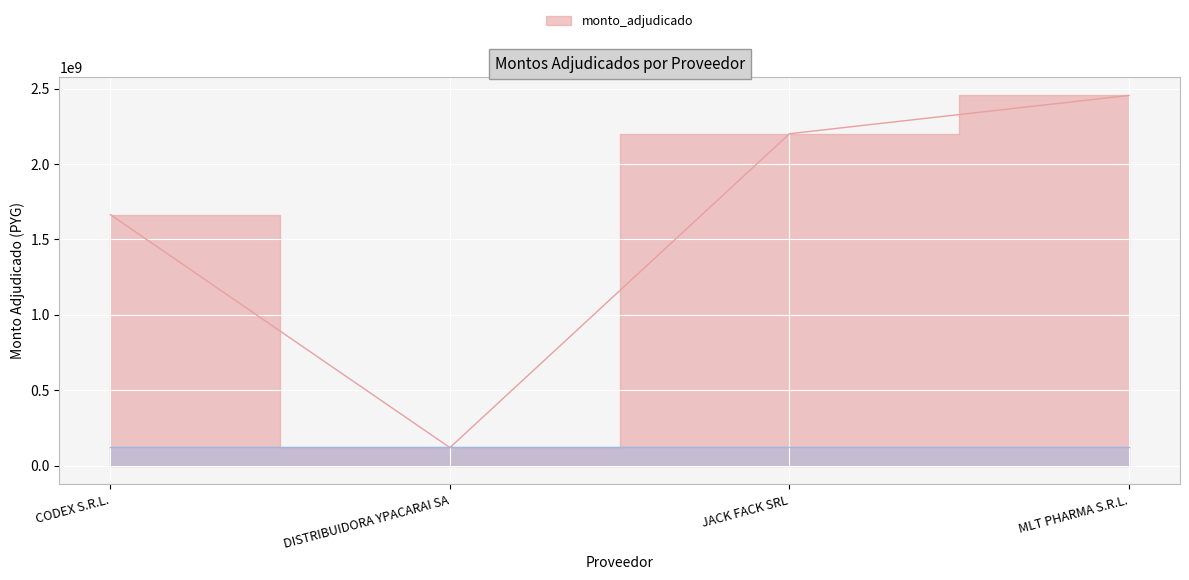

What is the value of the 4th point from the left?

2454695000